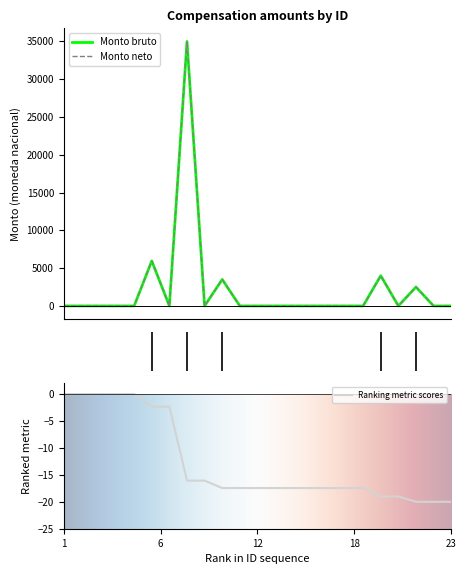

Reading left to right, what are all the values shown in this chart?

Monto bruto: 0.0	0.0	0.0	0.0	0.0	5950.0	0.0	34989.8	0.0	3500.0	0.0	0.0	0.0	0.0	0.0	0.0	0.0	0.0	4000.0	0.0	2500.0	0.0	0.0
Monto neto: 0.0	0.0	0.0	0.0	0.0	5950.0	0.0	34989.8	0.0	3500.0	0.0	0.0	0.0	0.0	0.0	0.0	0.0	0.0	4000.0	0.0	2500.0	0.0	0.0